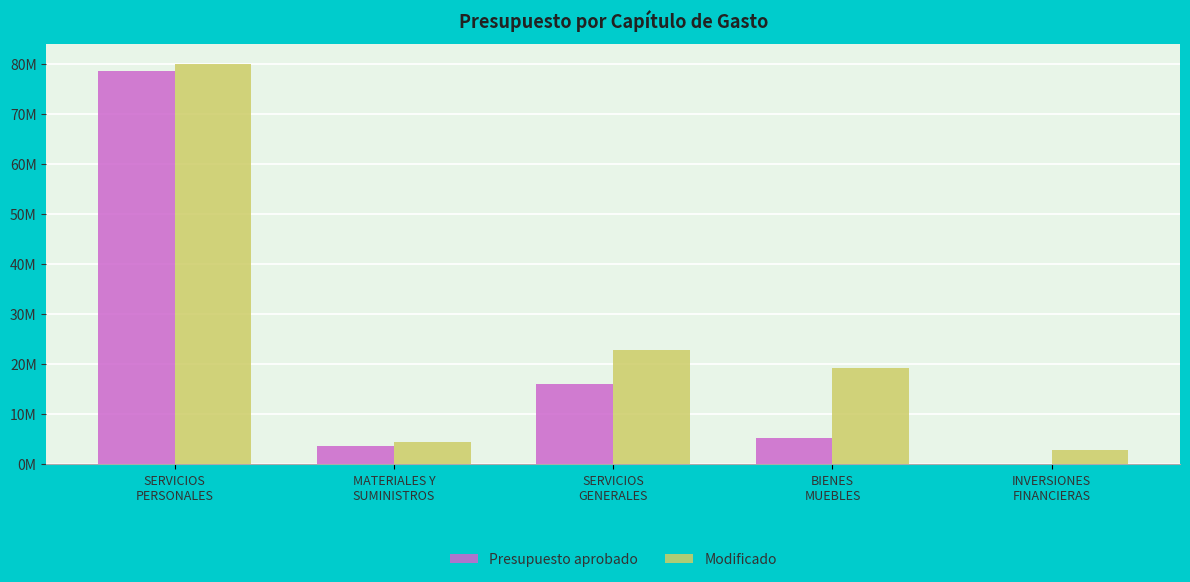

List the labels in order of Presupuesto aprobado value, smallest first.

INVERSIONES
FINANCIERAS, MATERIALES Y
SUMINISTROS, BIENES
MUEBLES, SERVICIOS
GENERALES, SERVICIOS
PERSONALES